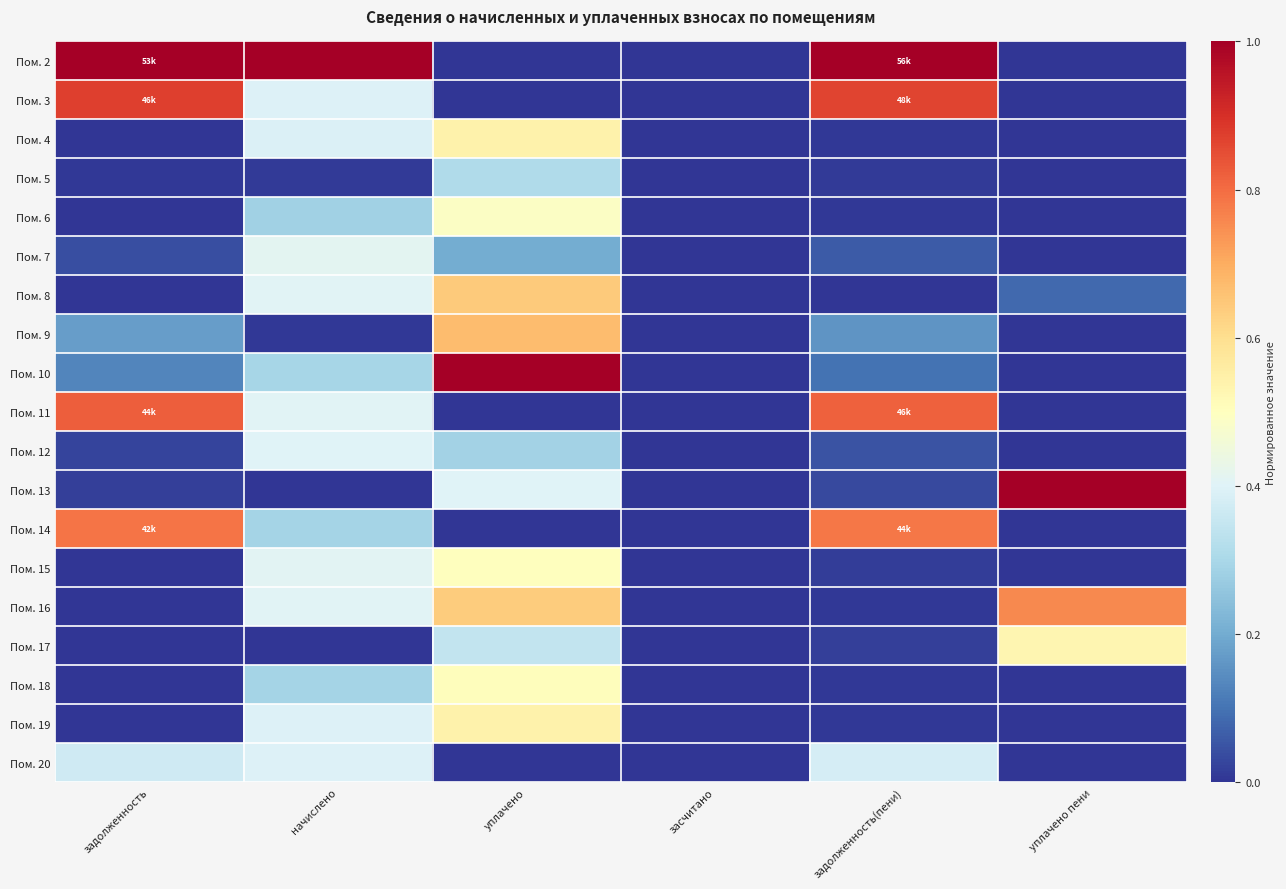

At which category is the sum across all series the highest?

уплачено